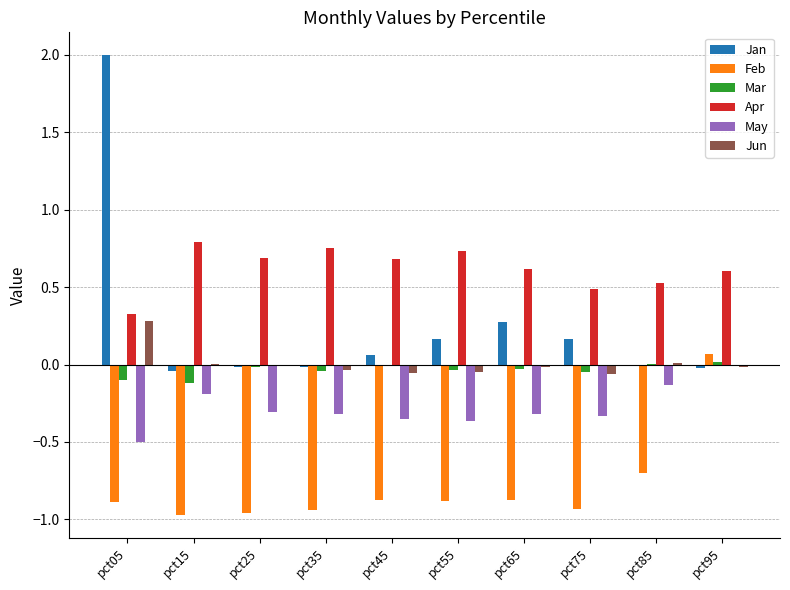

Is the value of Jan at pct95 greater than the value of Apr at pct55?

No